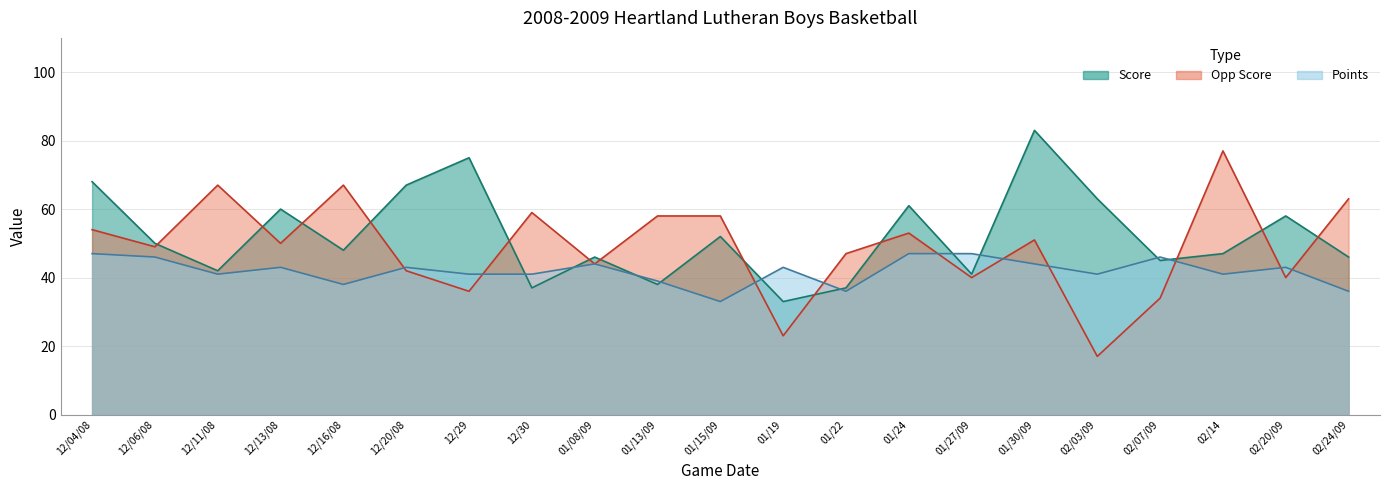

What is the sum of the Opp Score values at 01/19 and 01/13/09?

81